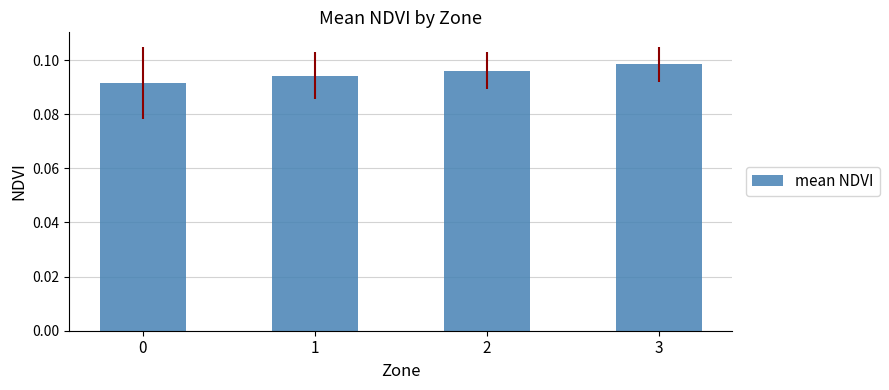

What is the sum of all values?

0.4